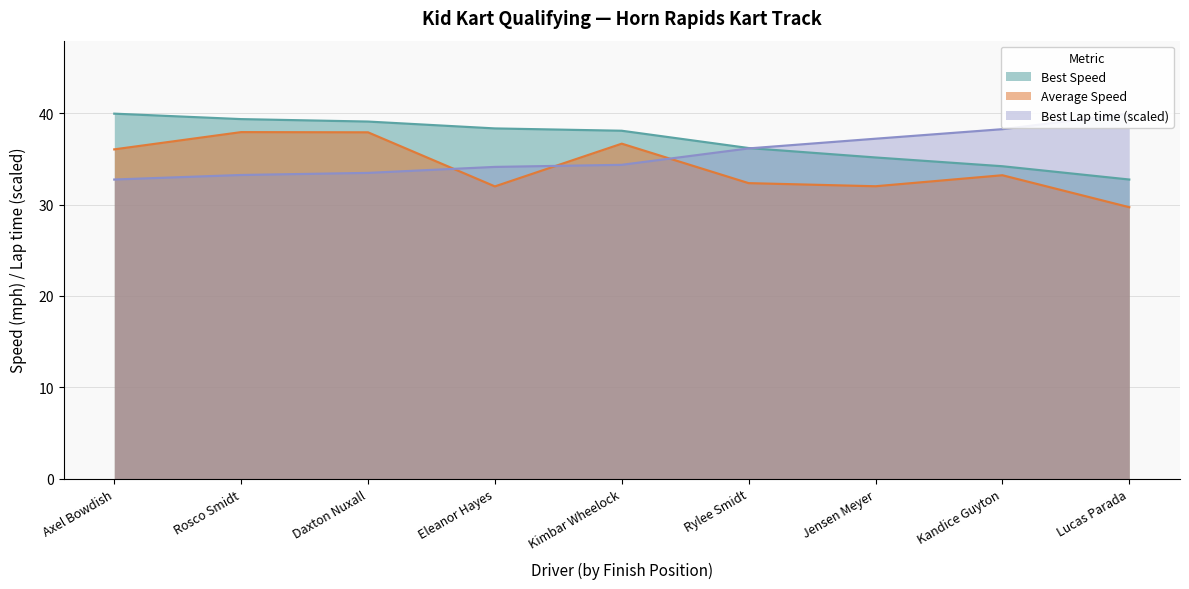

What is the difference between the highest and lowest values at Rosco Smidt?

6.1